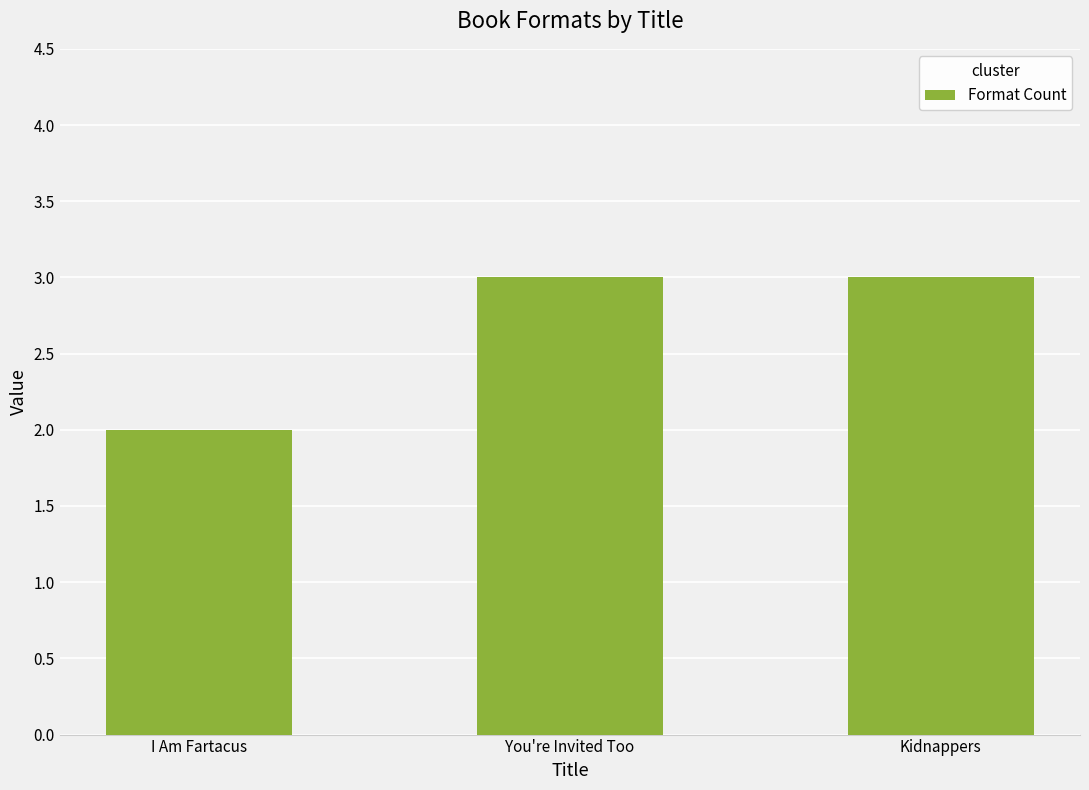

What is the label of the 2nd bar from the right?

You're Invited Too